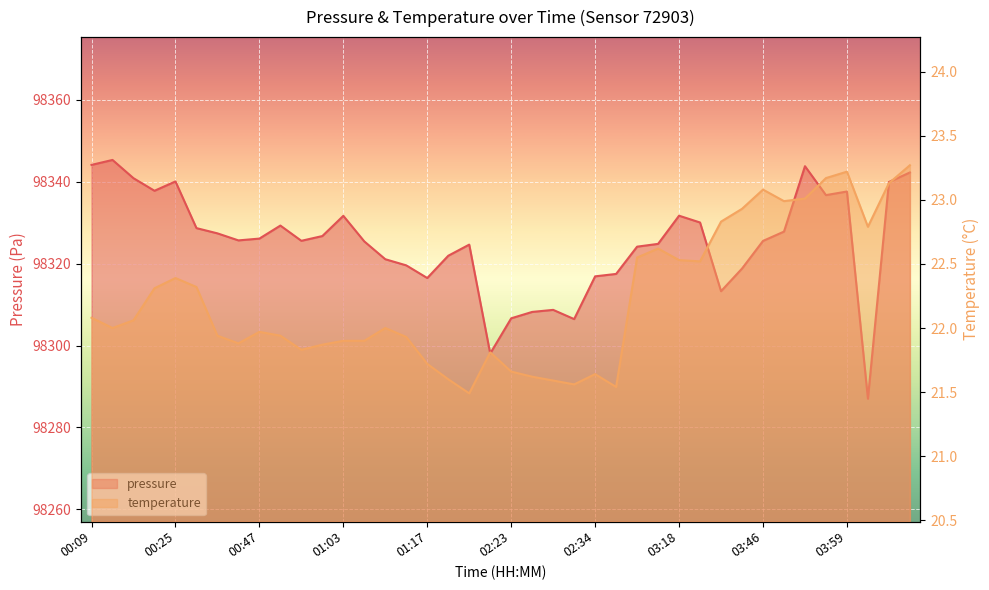

At how many categories does at least one series exceed 23753?

40